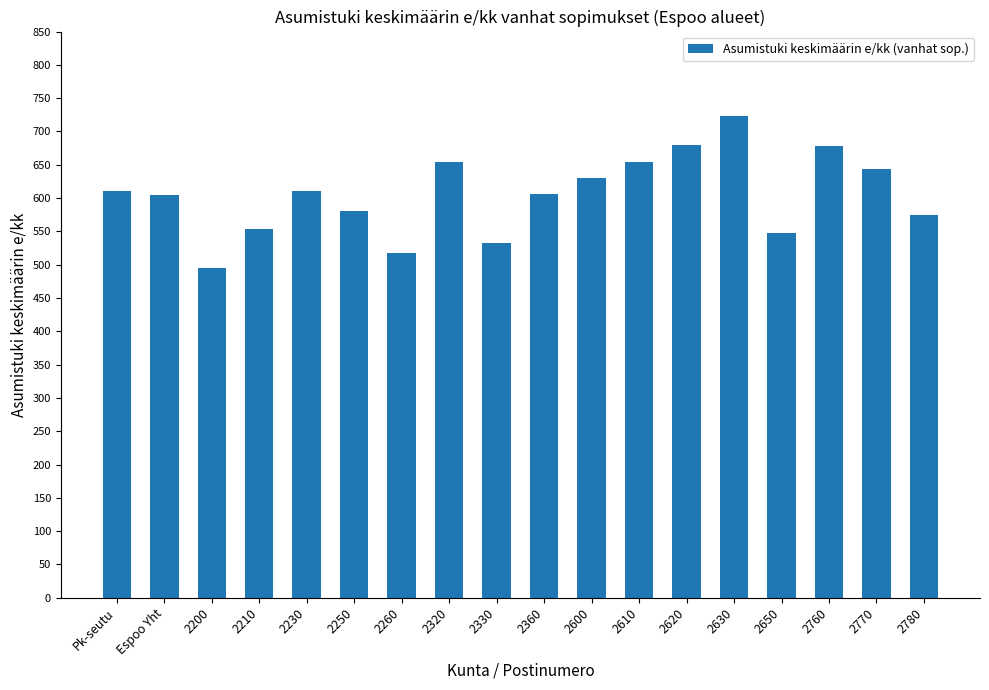

Is it true that the value at 2780 is 574.3?

True